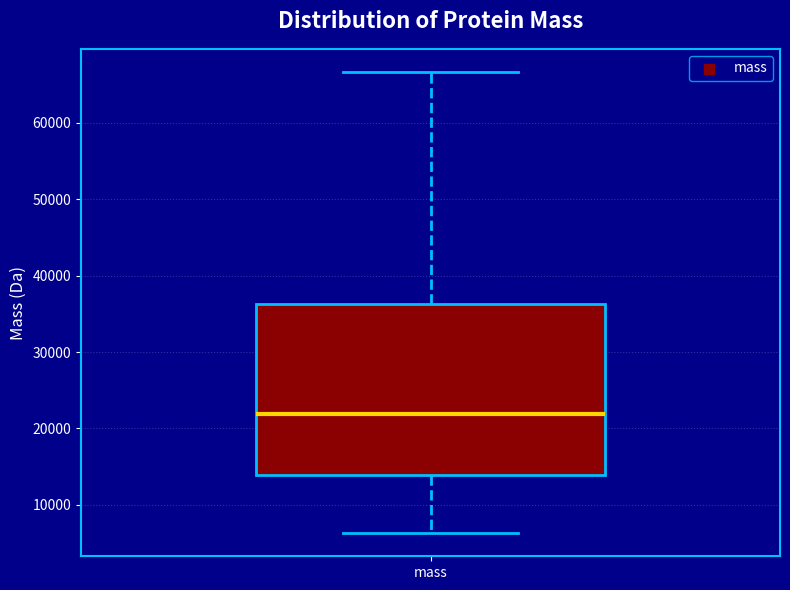

Read this box plot against the y-axis: the position of the median line, the range covered by the box, and the ends of both whiskers. The values are not printed on the chart, so give them approximately, as read against the axis.

median 22000, box 14000 to 36000, whiskers 6000 to 67000